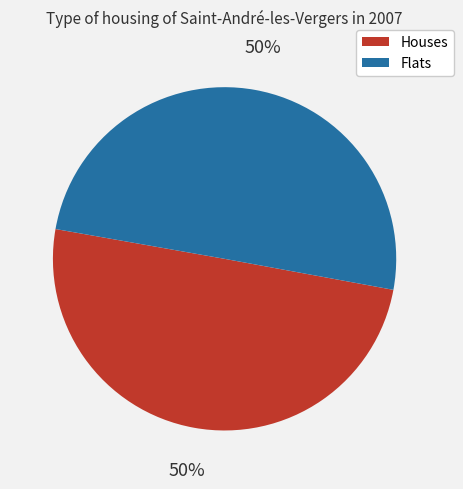

To the nearest percent, what is the average slice percentage?

50%